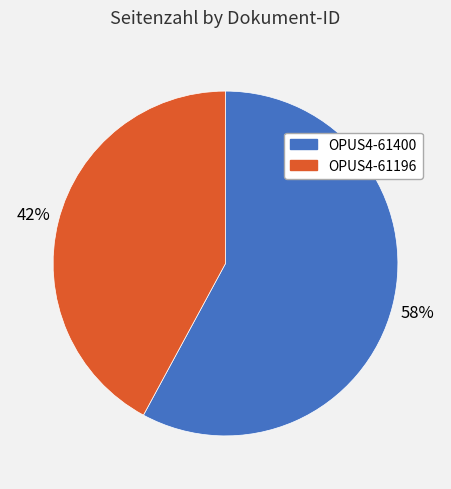

To the nearest percent, what is the combined percentage of OPUS4-61400 and OPUS4-61196?

100%